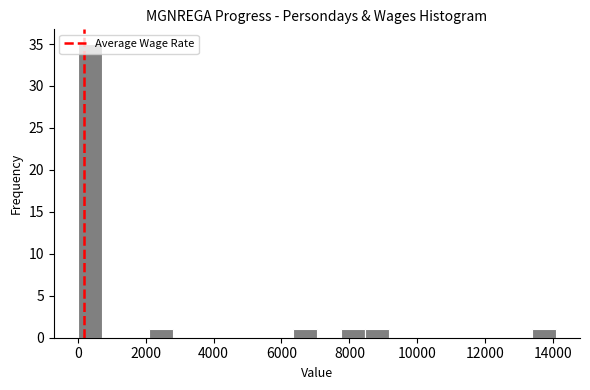

Read against the x-axis, roughly where is the centre of the tallest bar?

400